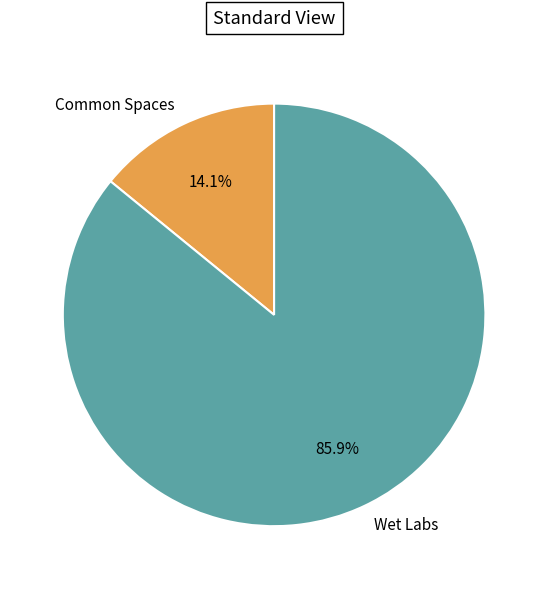

Count the number of slices in the pie.

2